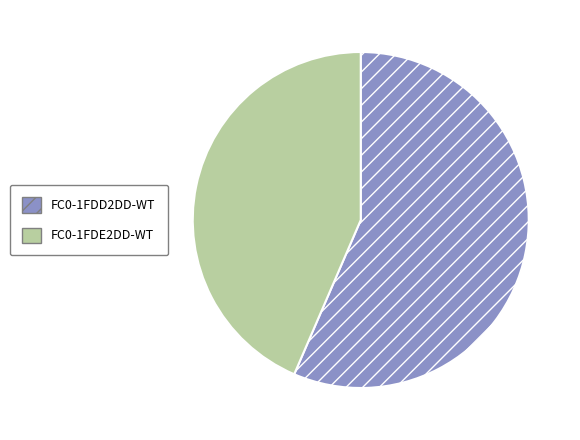

Which has a higher value, FC0-1FDD2DD-WT or FC0-1FDE2DD-WT?

FC0-1FDD2DD-WT